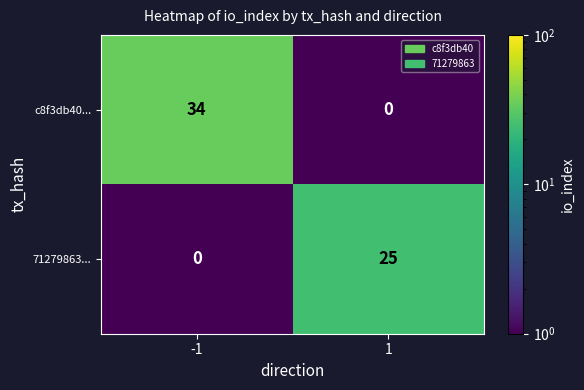

At how many categories does at least one series exceed 5?

2